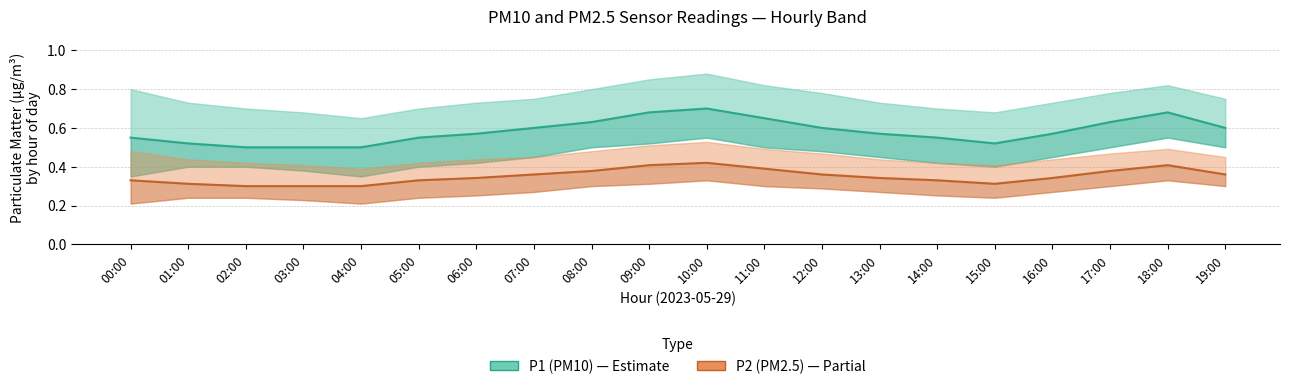

How many P2 (PM2.5) values are between 0 and 1?

20